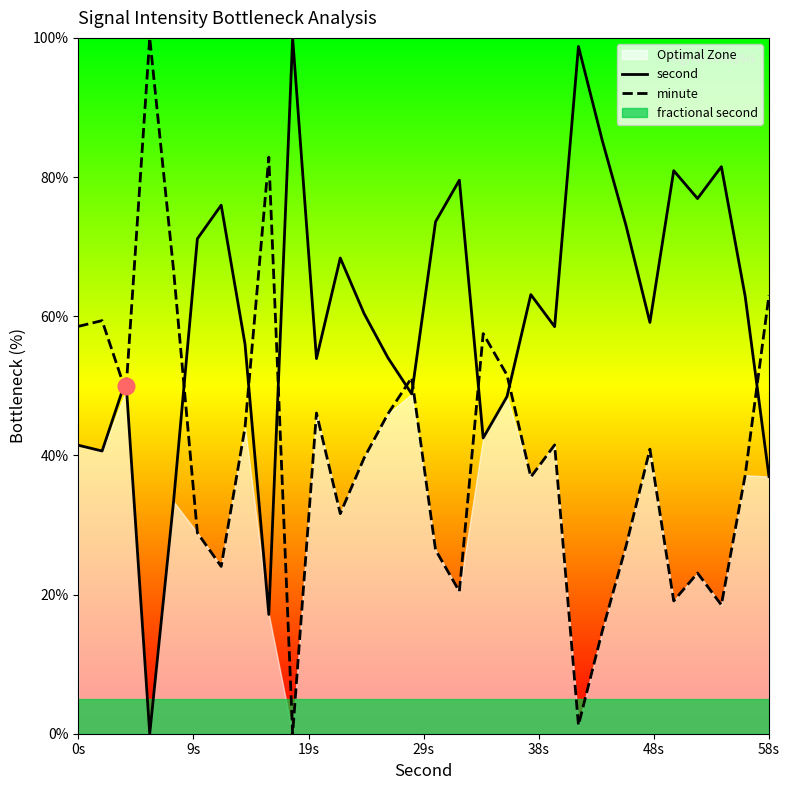

Is it true that second equals 41.5 at 0s?

True